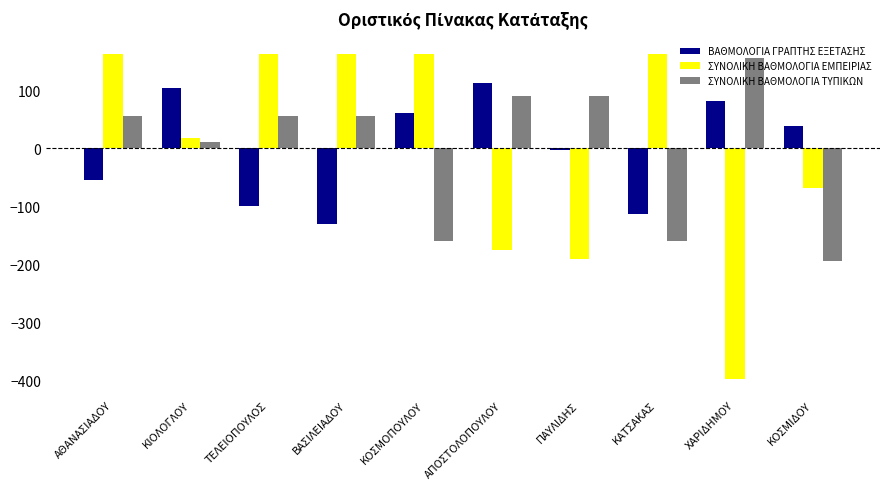

Reading left to right, list all the values displayed in this chart.

ΒΑΘΜΟΛΟΓΙΑ ΓΡΑΠΤΗΣ ΕΞΕΤΑΣΗΣ: -55.0	104.8	-99.4	-130.5	60.4	113.6	-1.8	-112.7	82.6	38.2
ΣΥΝΟΛΙΚΗ ΒΑΘΜΟΛΟΓΙΑ ΕΜΠΕΙΡΙΑΣ: 162.9	17.2	162.9	162.9	162.9	-175.1	-191.2	162.9	-397.0	-68.3
ΣΥΝΟΛΙΚΗ ΒΑΘΜΟΛΟΓΙΑ ΤΥΠΙΚΩΝ: 55.5	10.5	55.5	55.5	-159.5	90.5	90.5	-159.5	155.5	-194.5